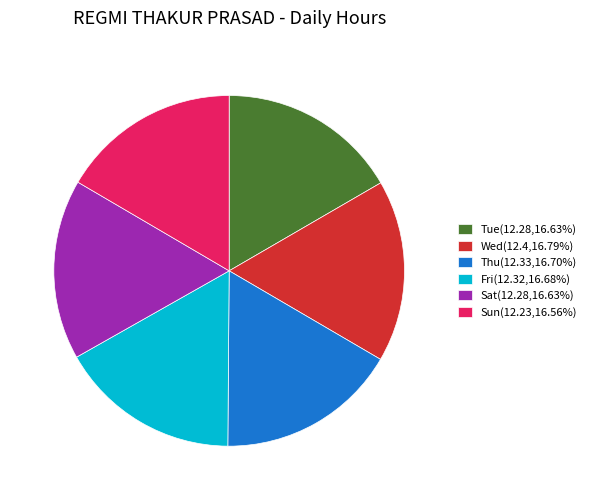

Do Sat(12.28,16.63%) and Fri(12.32,16.68%) together represent more than half of the pie?

No